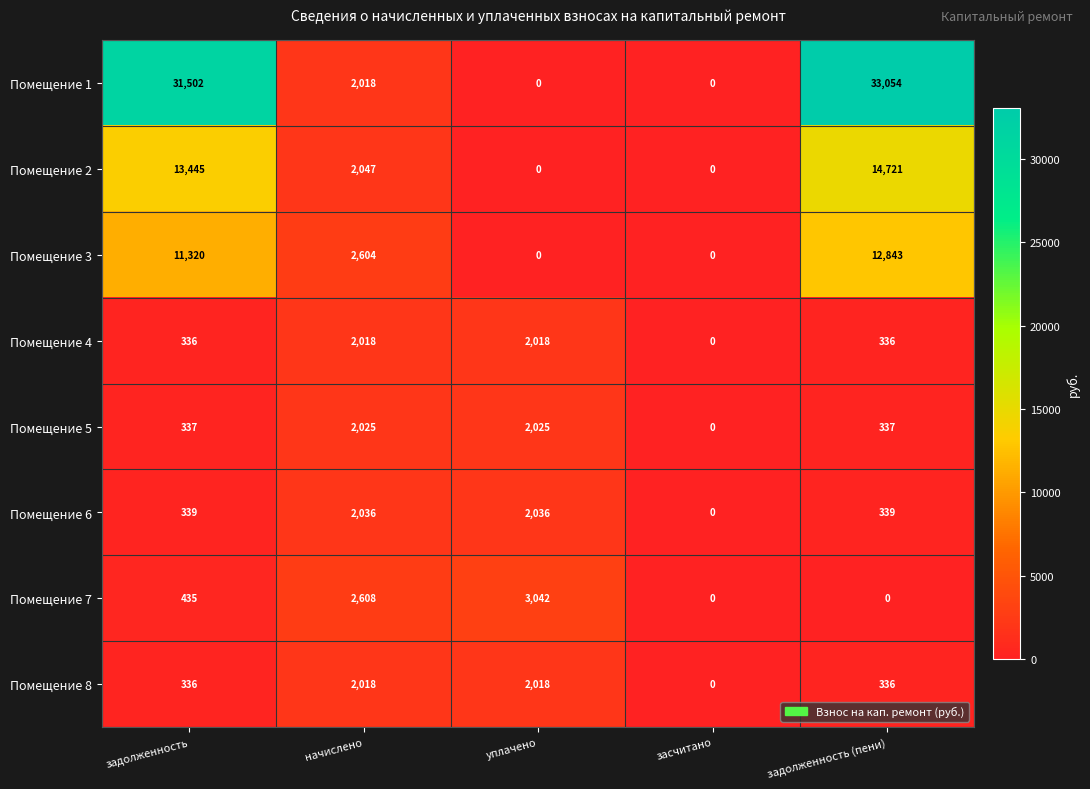

The value of Помещение 6 at начислено is 482. True or false?

False